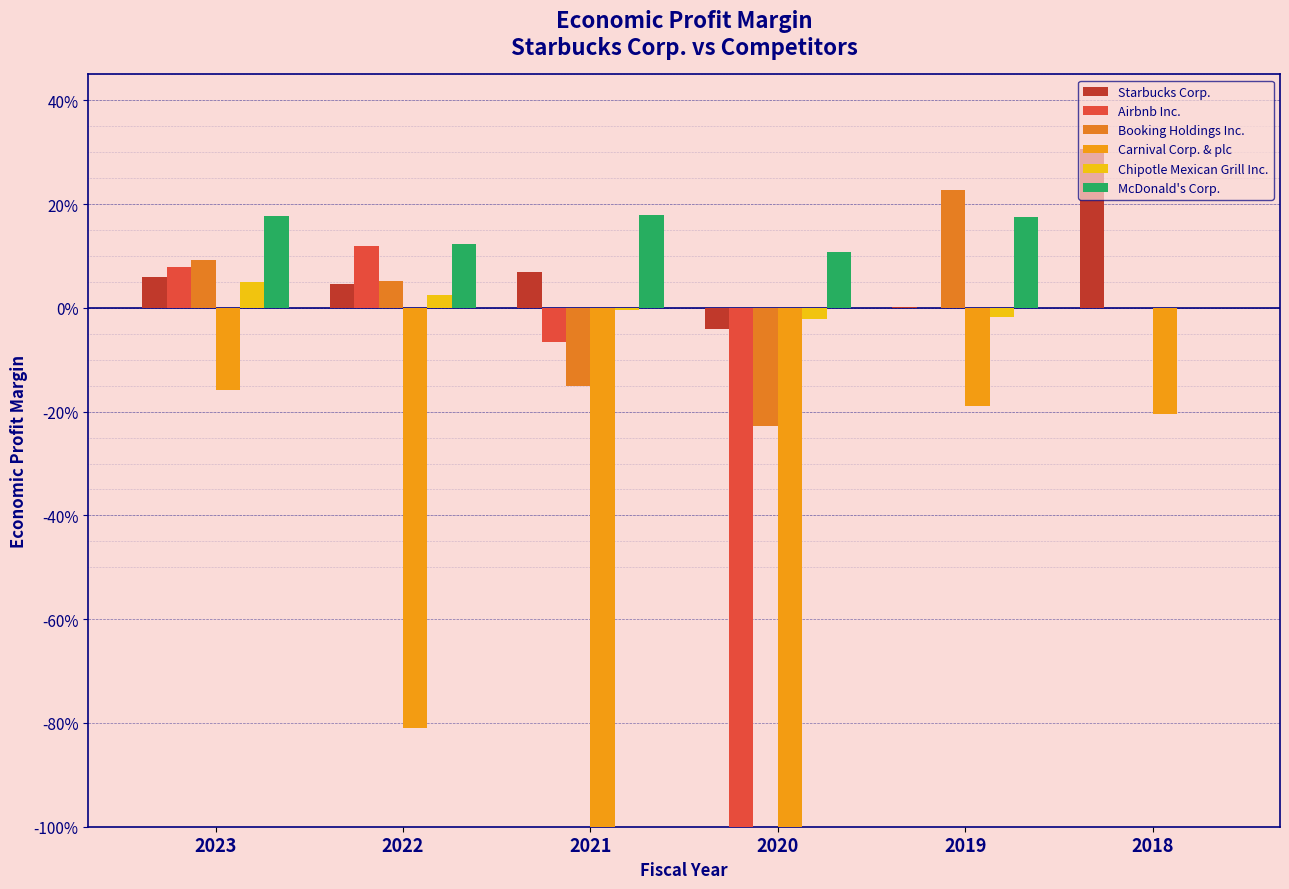

How many values in Airbnb Inc. are above zero?

2